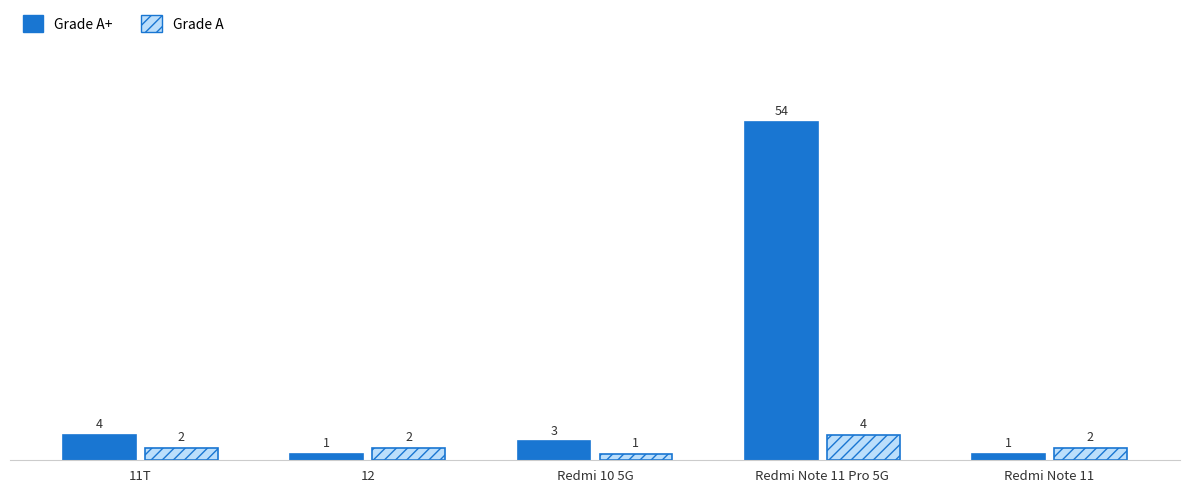

At which category is the sum across all series the highest?

Redmi Note 11 Pro 5G